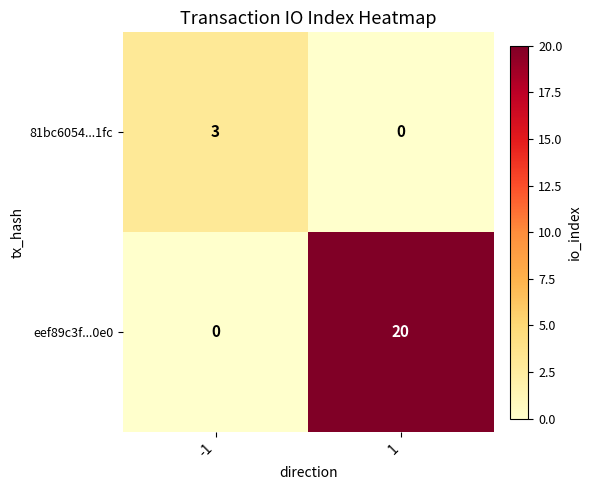

Read the 81bc6054...1fc value at -1.

3